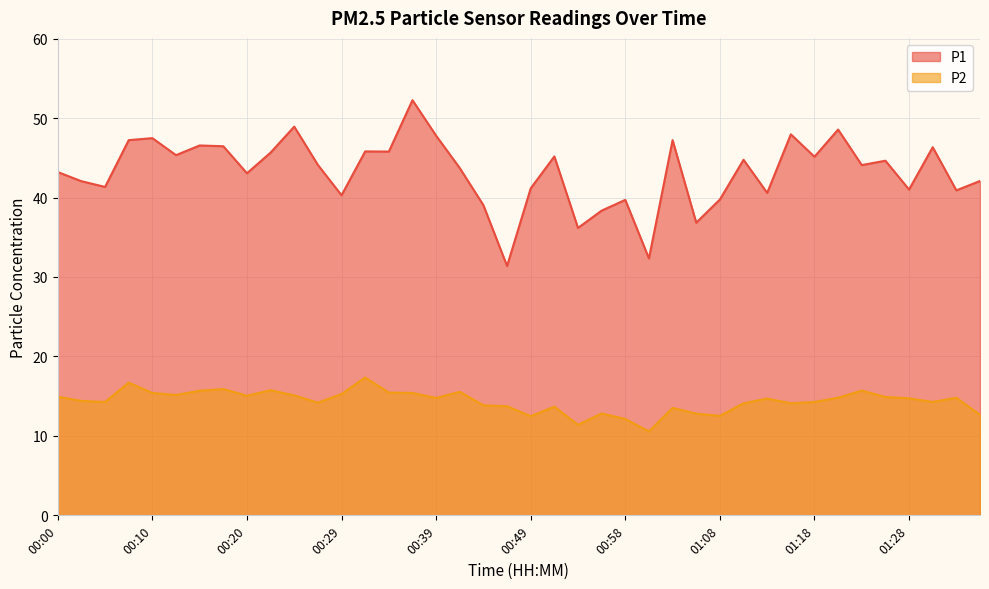

What is the difference between the second highest and second lowest values in the P1 series?

16.6